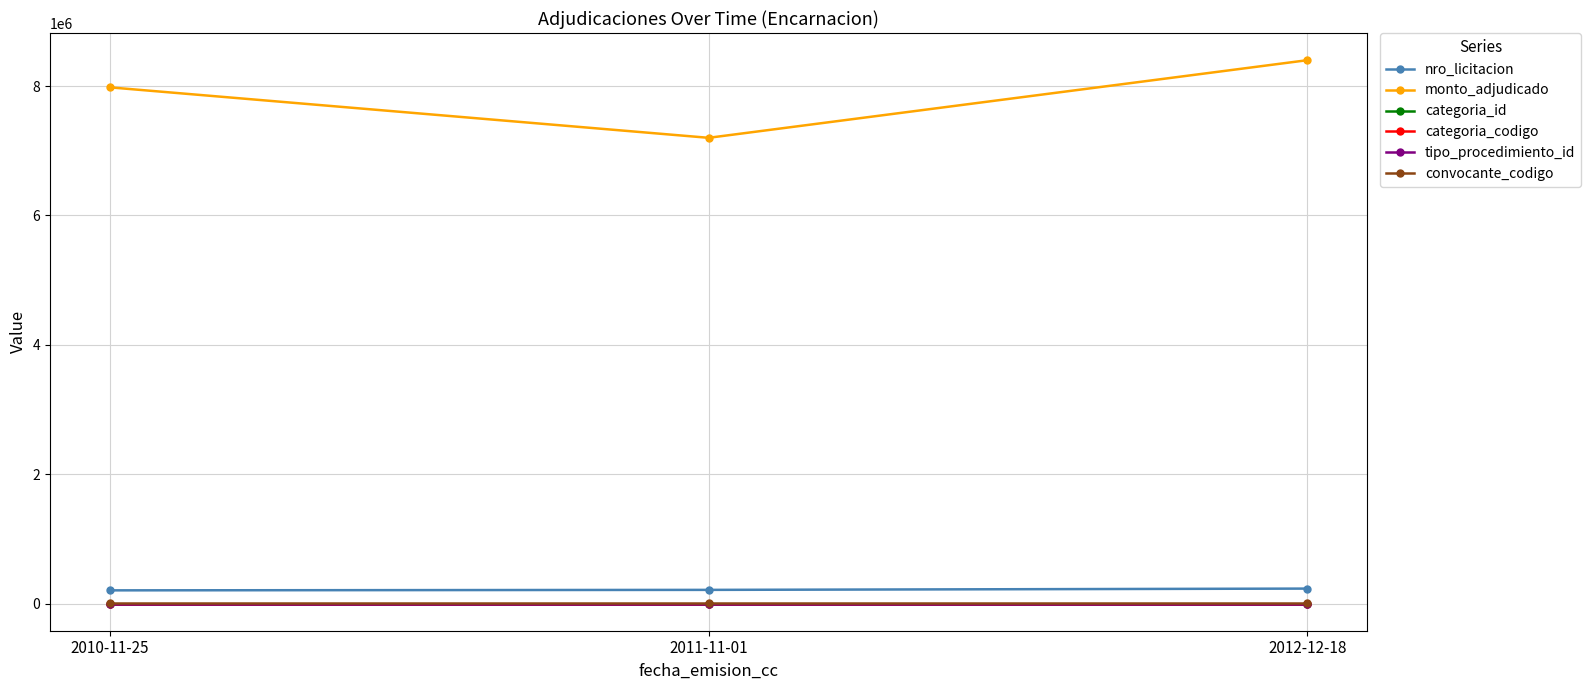

Is the value of monto_adjudicado at 2010-11-25 greater than the value of nro_licitacion at 2012-12-18?

Yes